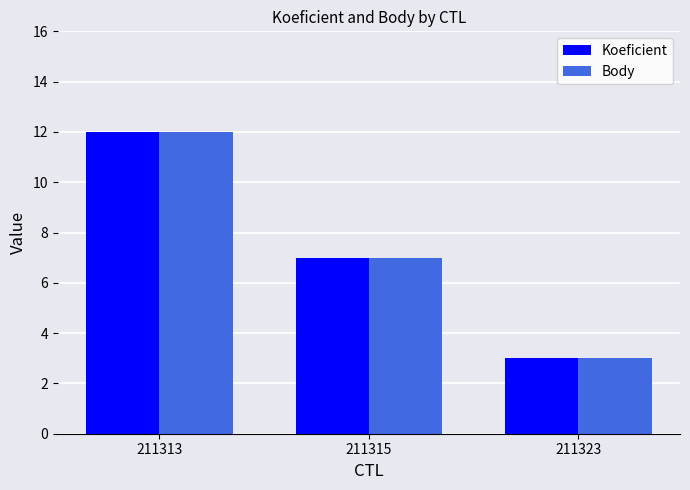

List the labels in order of Body value, smallest first.

211323, 211315, 211313